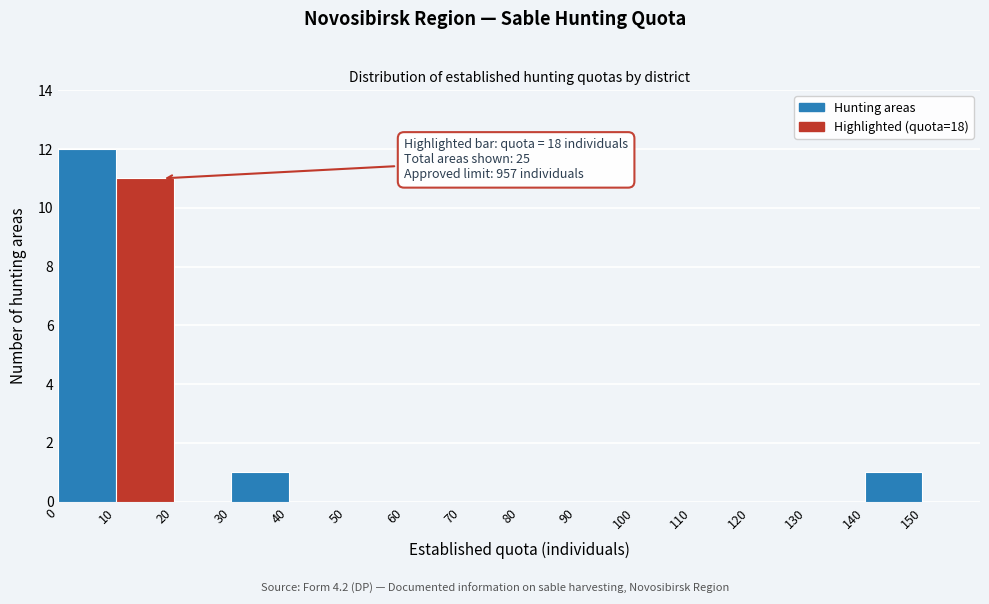

Over which range of the x-axis is the bar tallest?

0 to 10